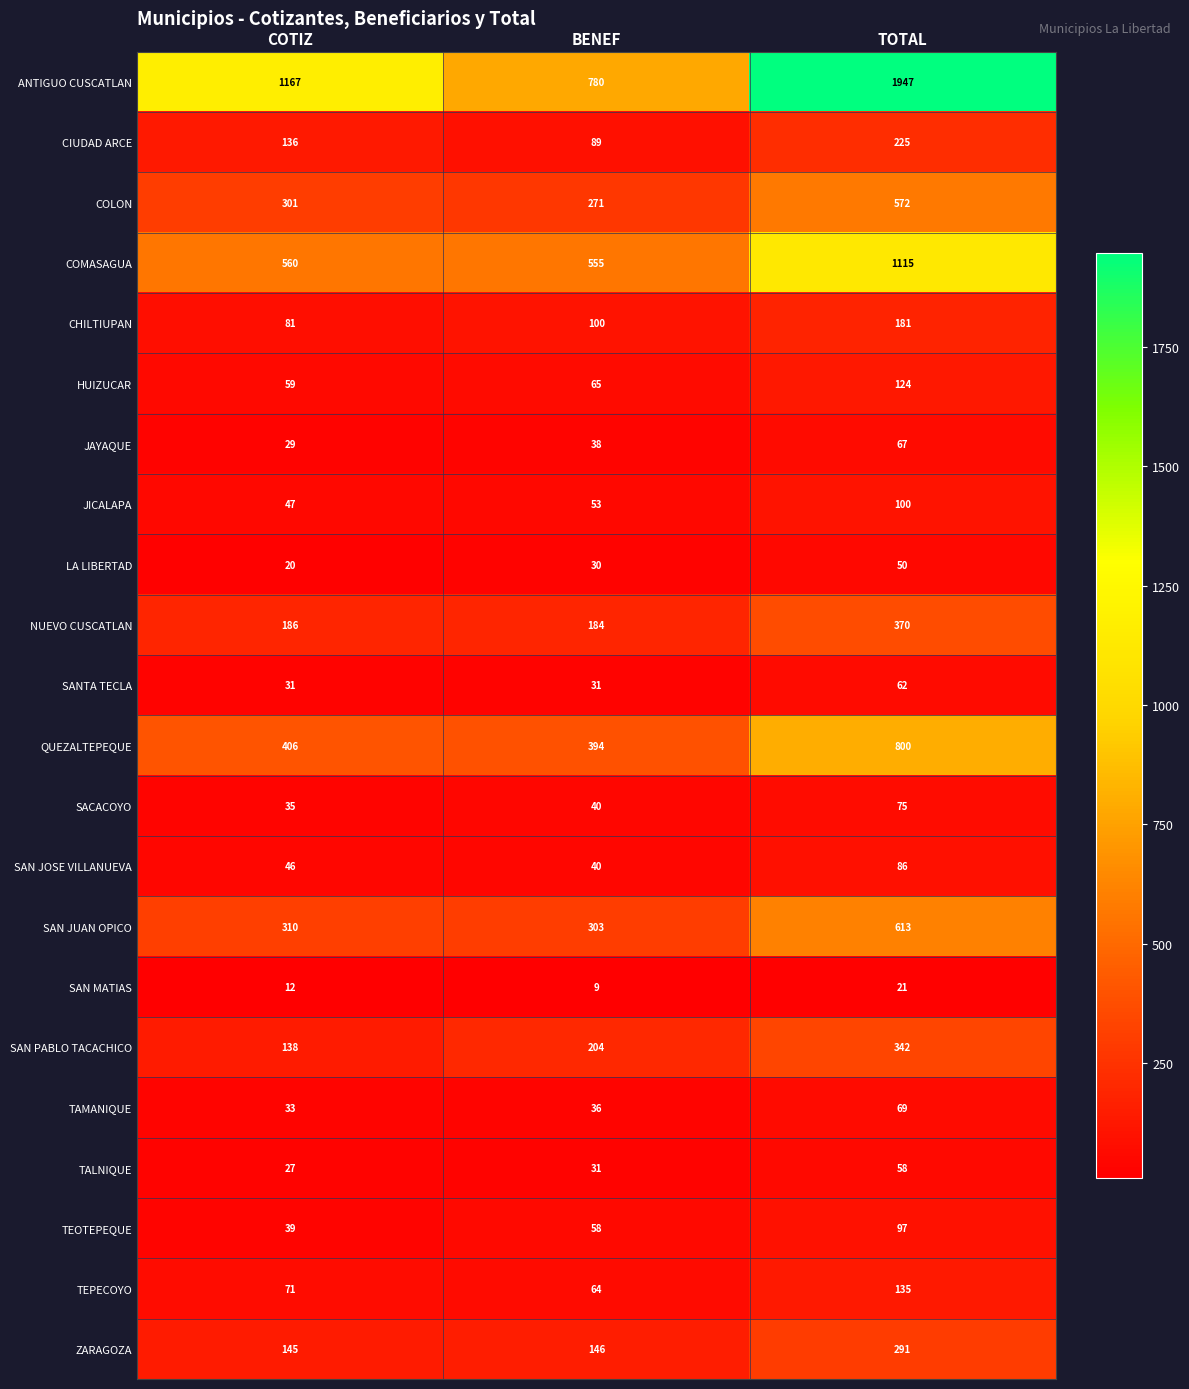

What is the greatest value displayed?

1947